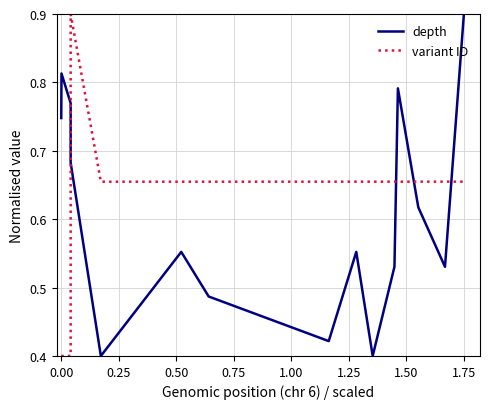

What are all the series names shown in the legend?

depth, variant ID